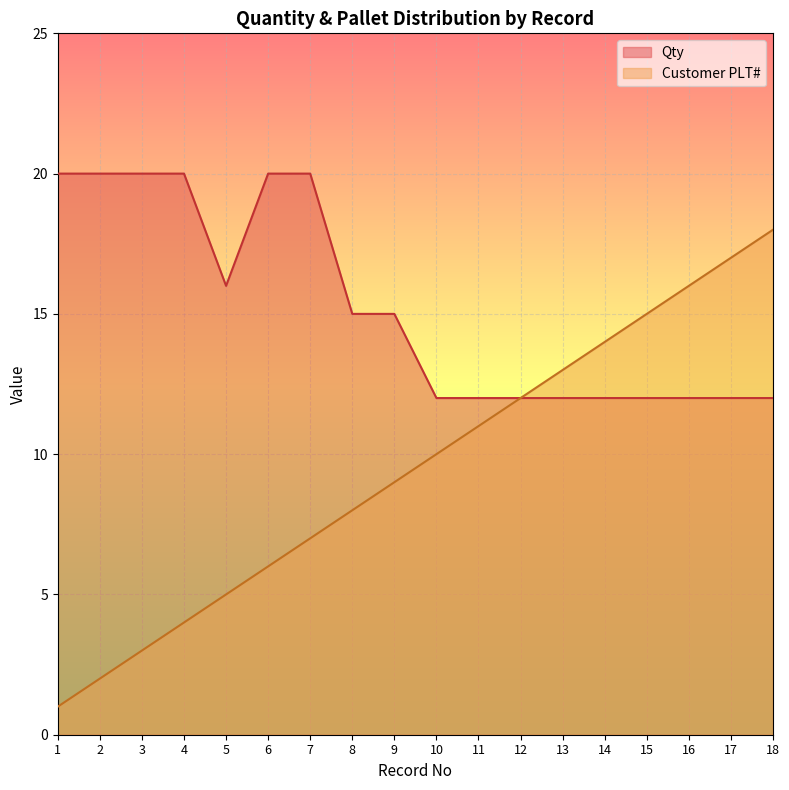

True or false: Customer PLT# has more than 1 points higher than both neighbors.

False